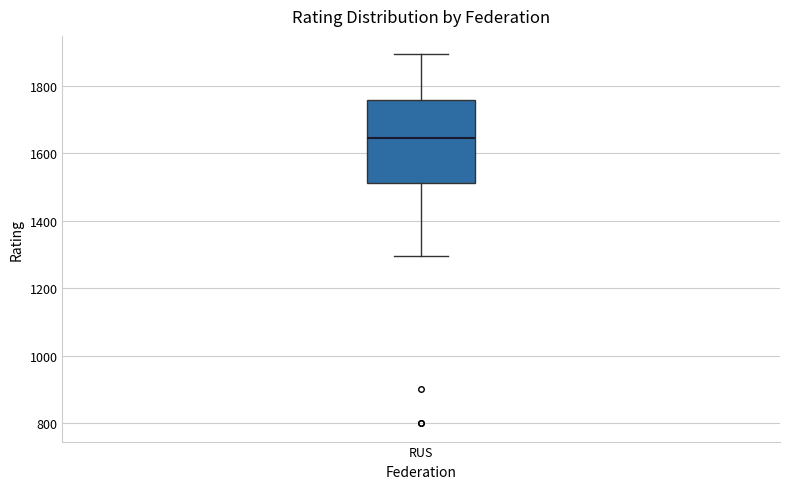

Read this box plot against the y-axis: the position of the median line, the range covered by the box, and the ends of both whiskers. The values are not printed on the chart, so give them approximately, as read against the axis.

median 1640, box 1520 to 1760, whiskers 1300 to 1900